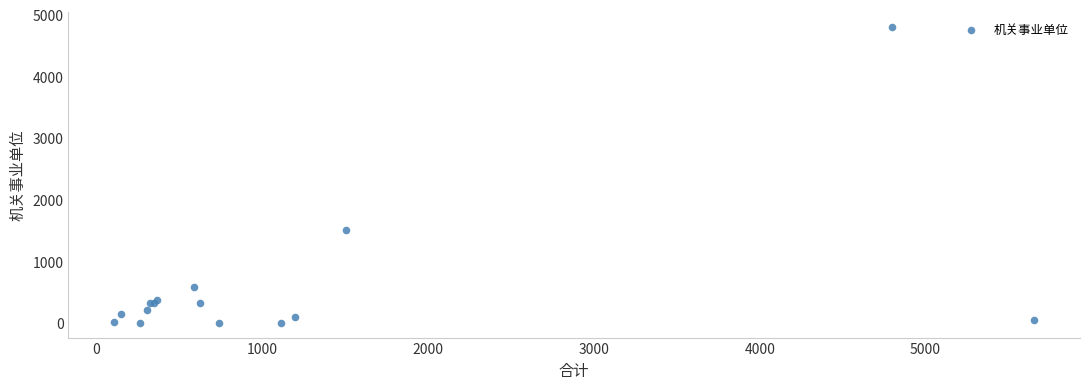

What Y value in the scatter plot is closest to 2400?

1507